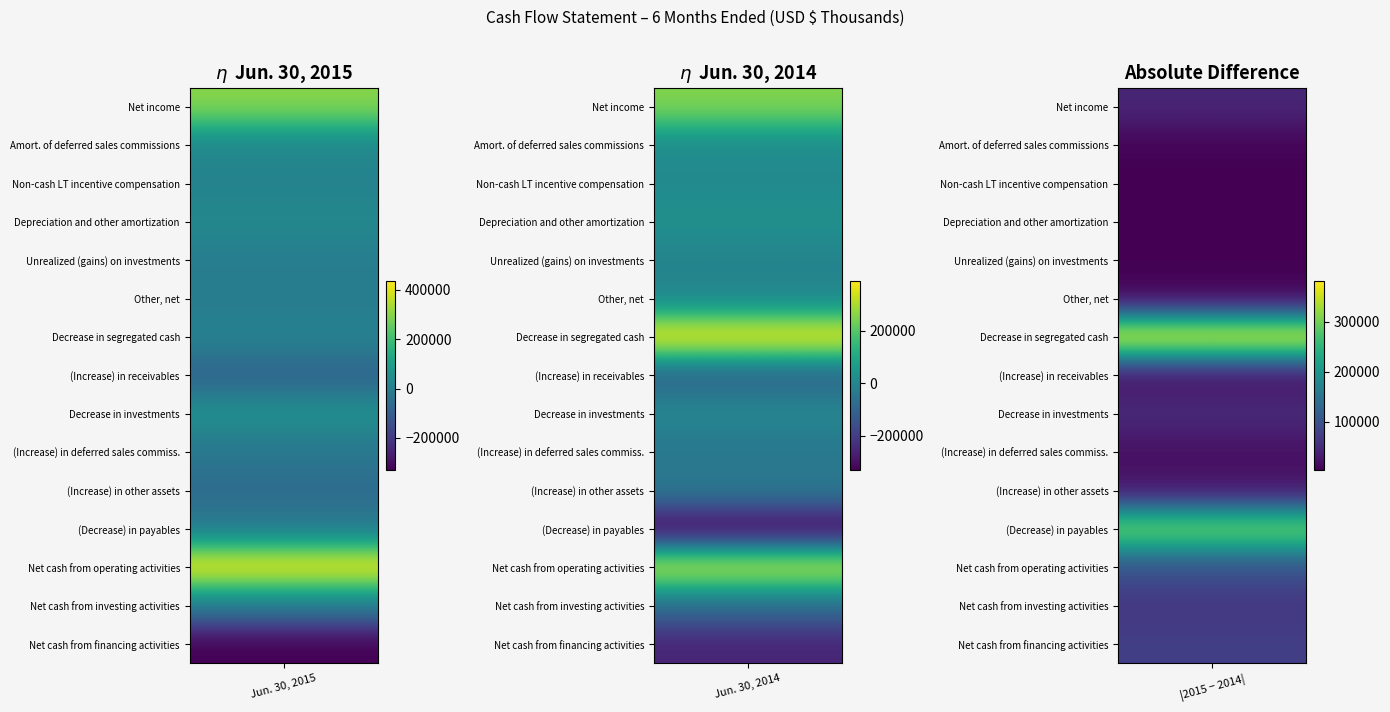

What is the difference between the highest and lowest values at 0?

766323